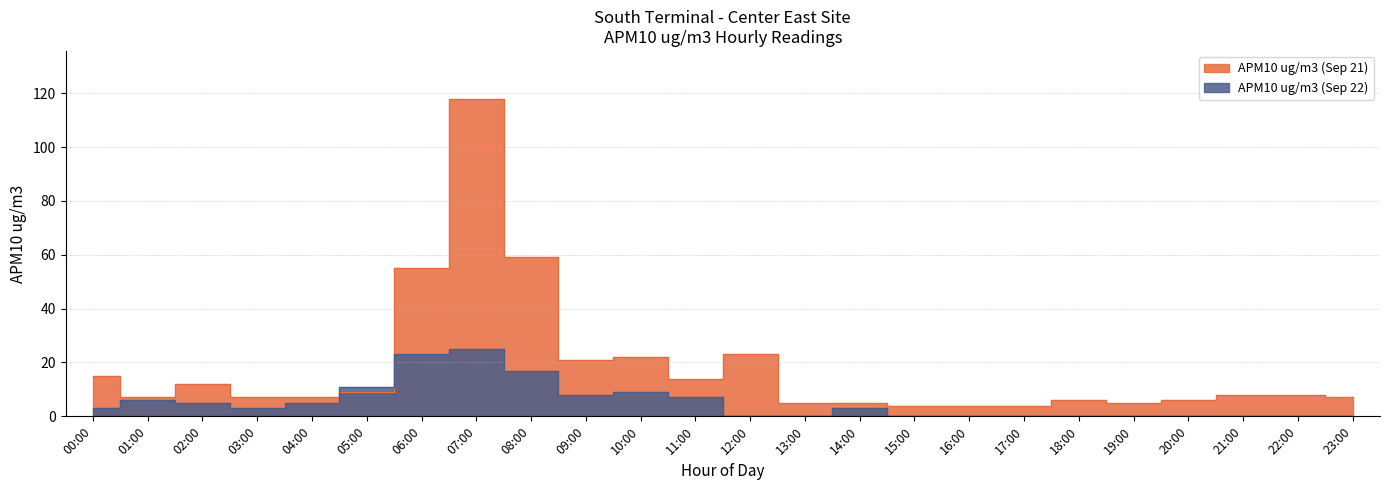

Rank the series by their maximum value, from highest to lowest.

APM10 ug/m3 (Sep 21), APM10 ug/m3 (Sep 22)